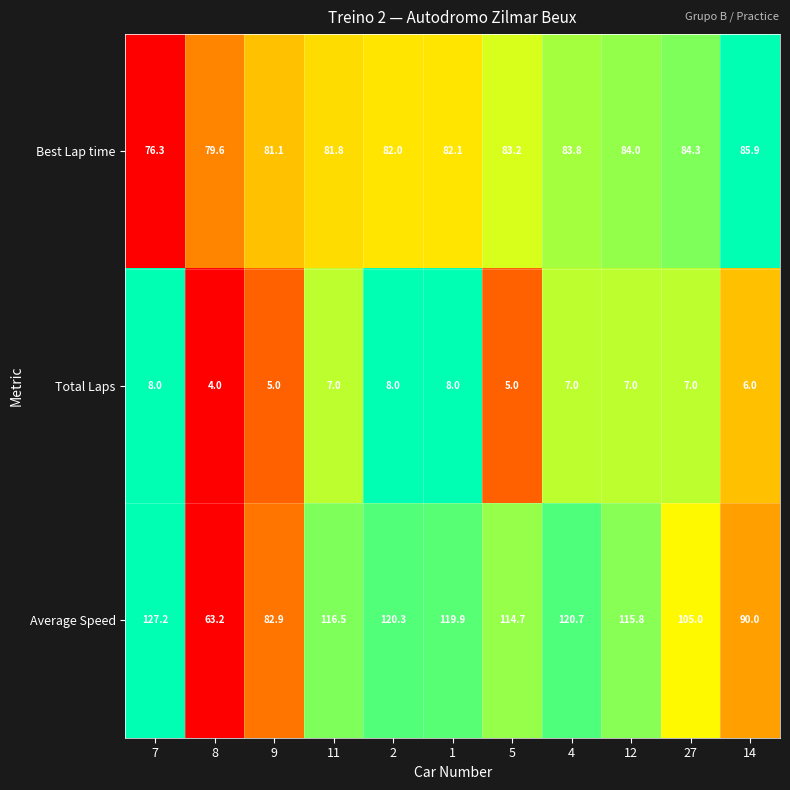

What is the smallest value displayed?

4.0